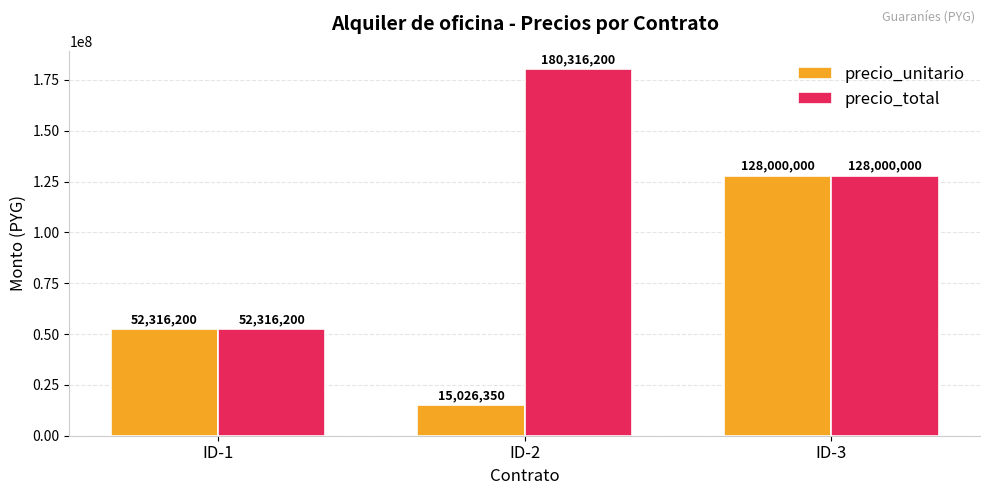

List the series in order of their overall mean, highest first.

precio_total, precio_unitario